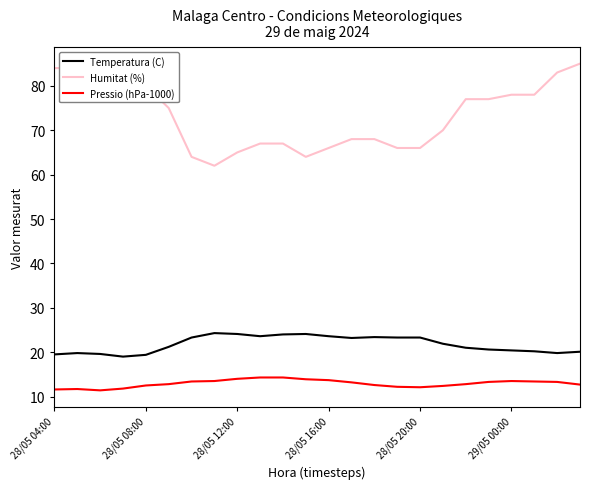

What are all the series names shown in the legend?

Temperatura (C), Humitat (%), Pressio (hPa-1000)